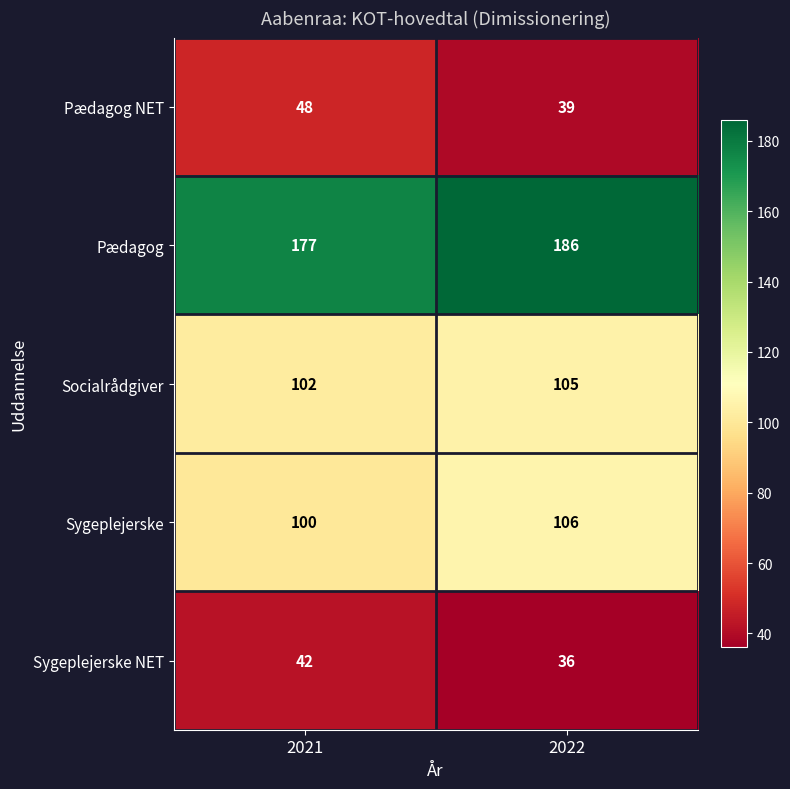

What is the difference between the highest and lowest values at 2022?

150